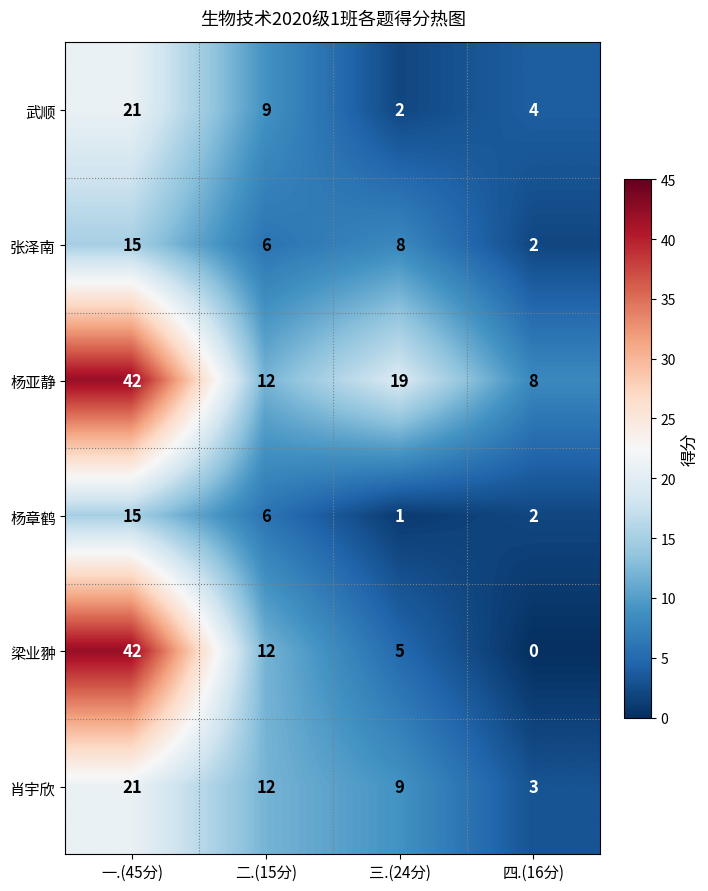

What is the sum of the 杨亚静 values at 一.(45分) and 二.(15分)?

54